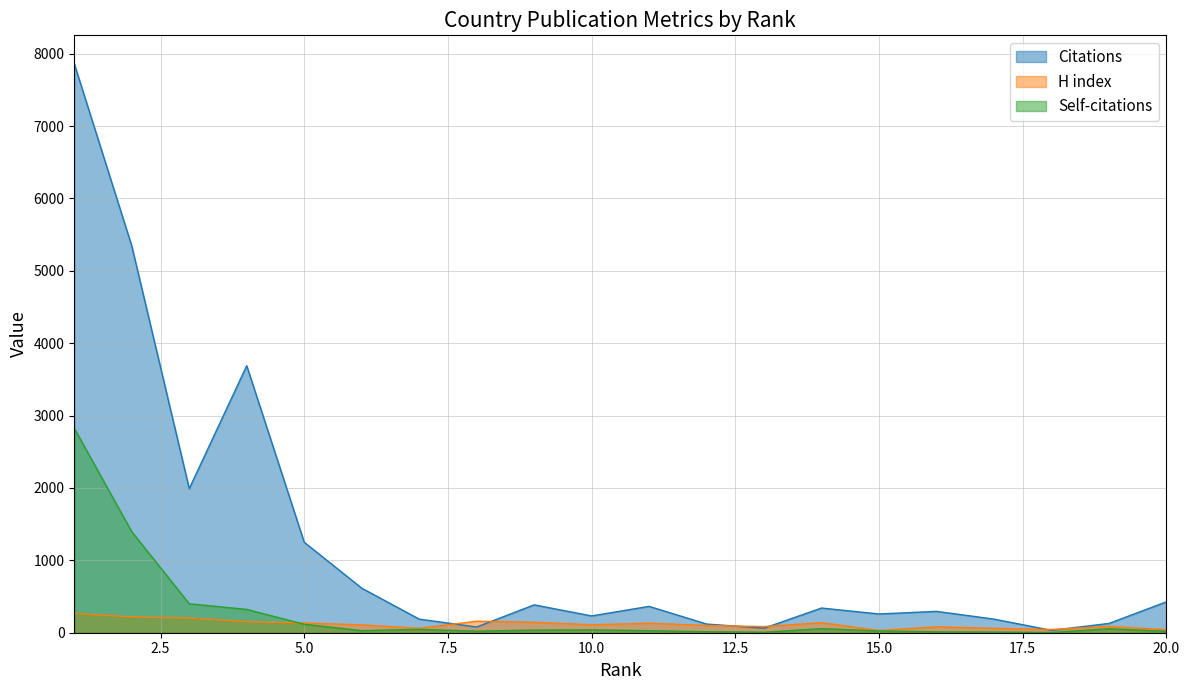

Where is the first local maximum for H index?

8